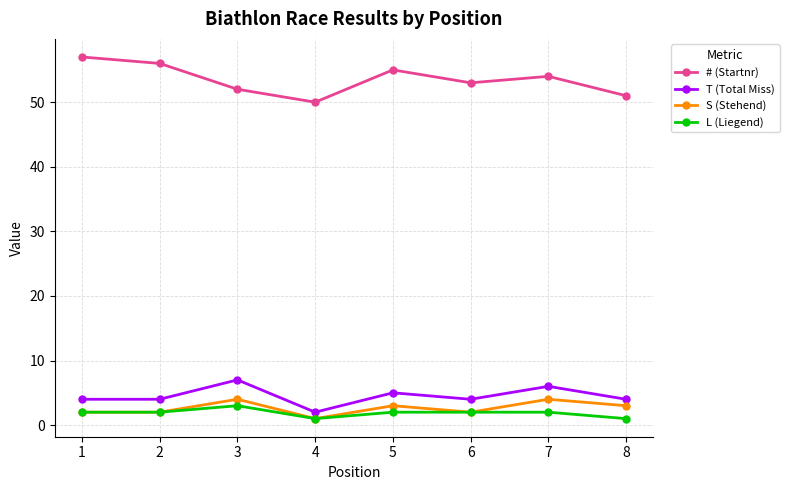

True or false: # (Startnr) and L (Liegend) cross at least once.

False